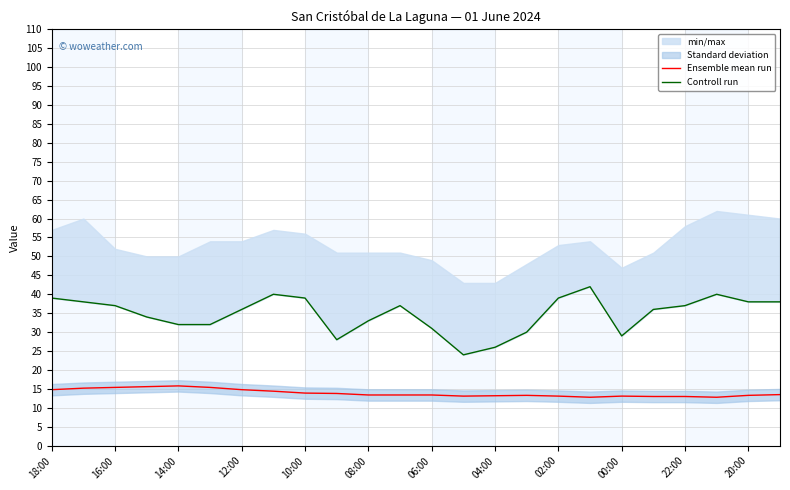

What is the value of the Controll run point at the 18th from the left?

42.0